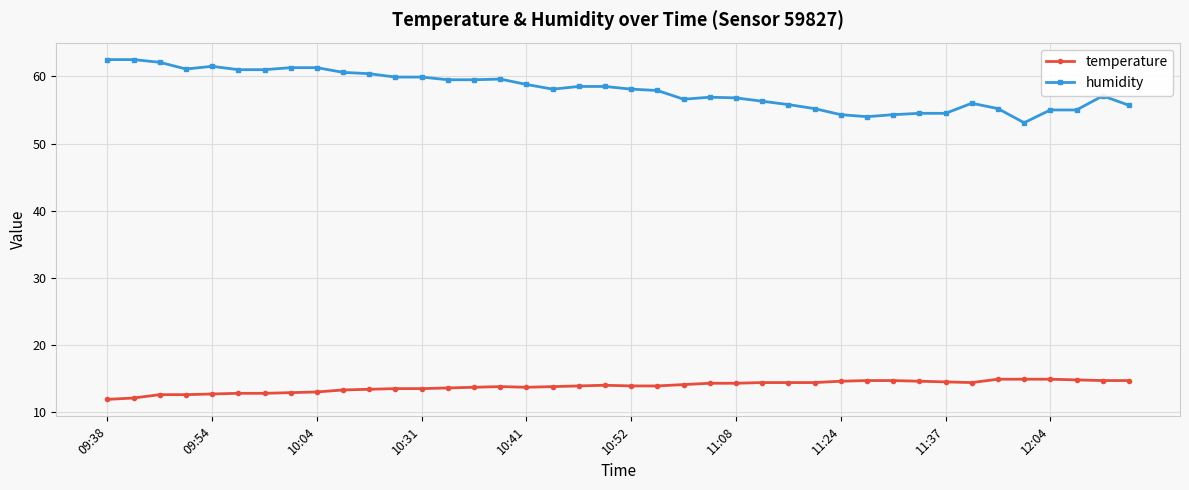

List the series in order of their overall mean, lowest first.

temperature, humidity